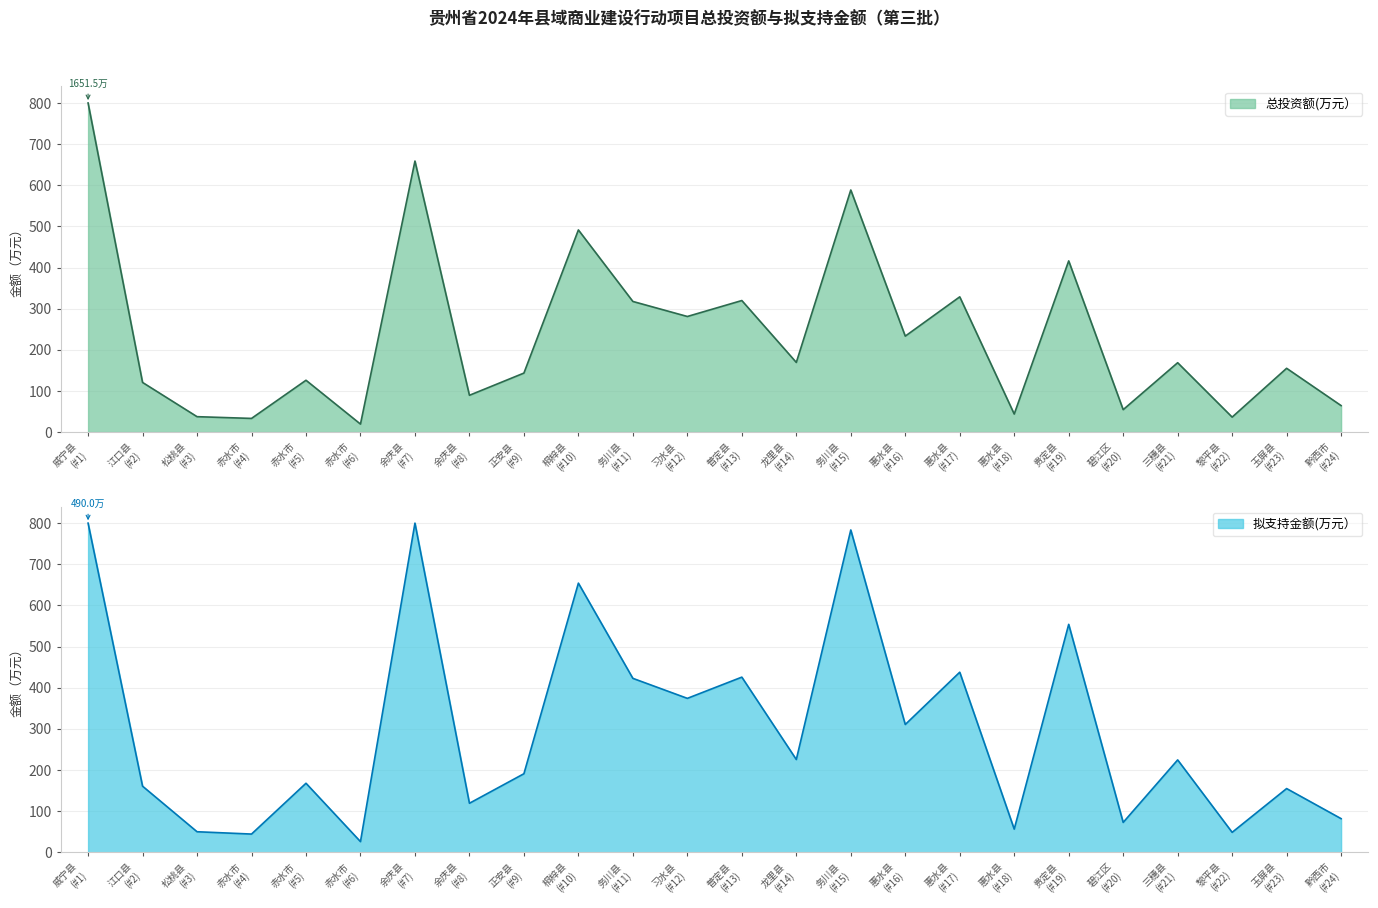

True or false: 总投资额(万元） has a value of 83.4 at 正安县 (#9).

False